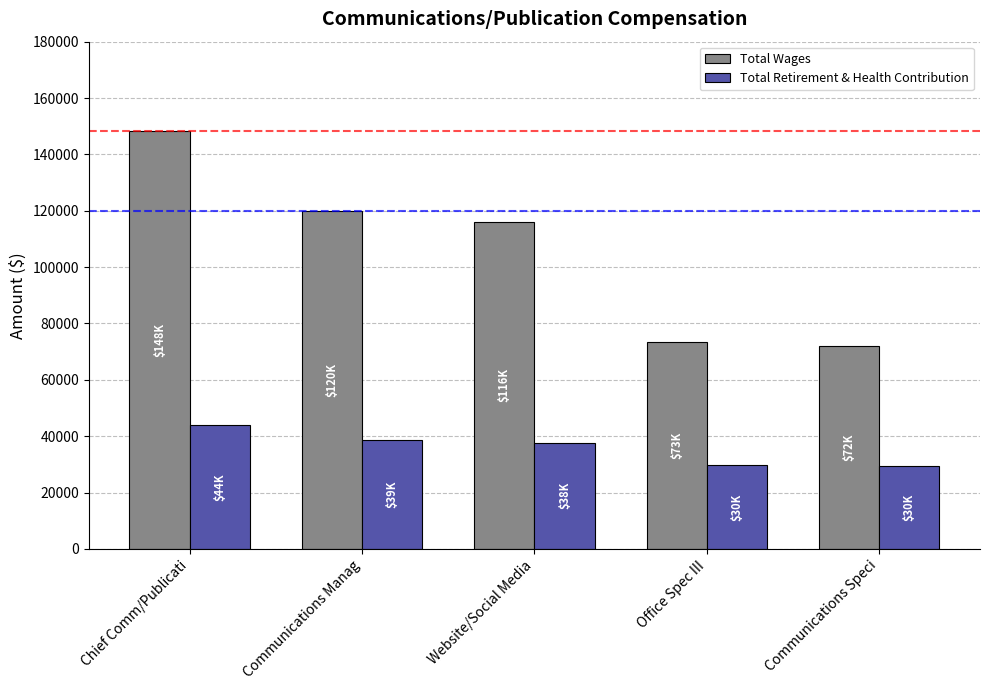

What is the spread (max minus min) of values at Website/Social Media?

78383